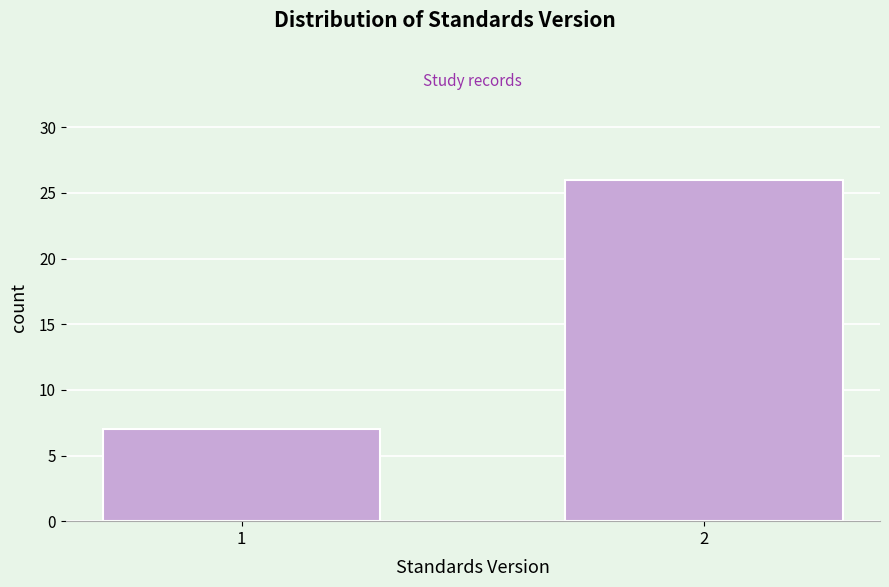

Reading left to right, transcribe all the data shown in this chart.

7	26